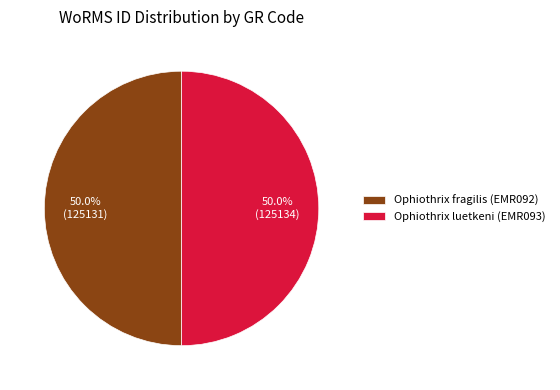

What percentage is the Ophiothrix fragilis (EMR092) slice, to the nearest percent?

50%